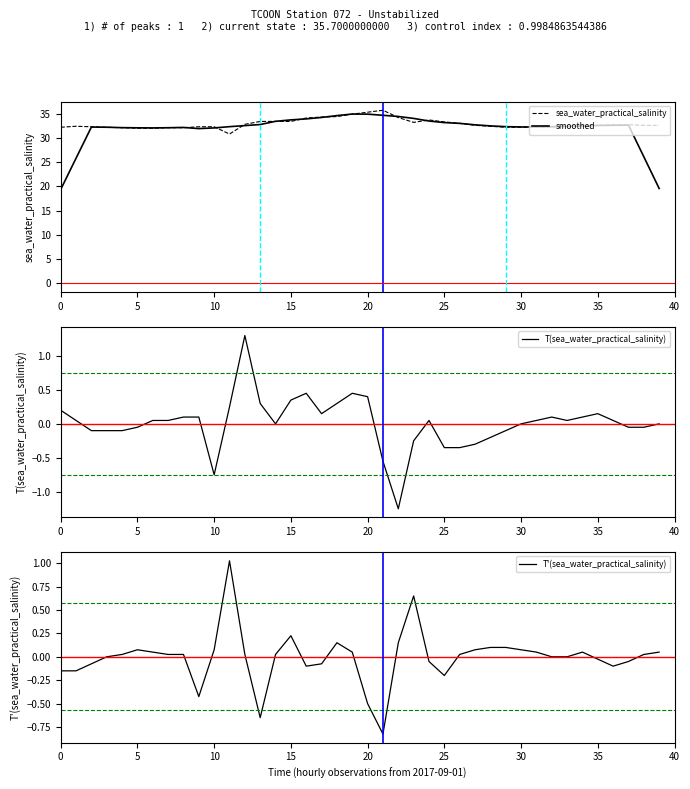

What is the difference between the T'(sea_water_practical_salinity) values at 27 and 37?

0.1